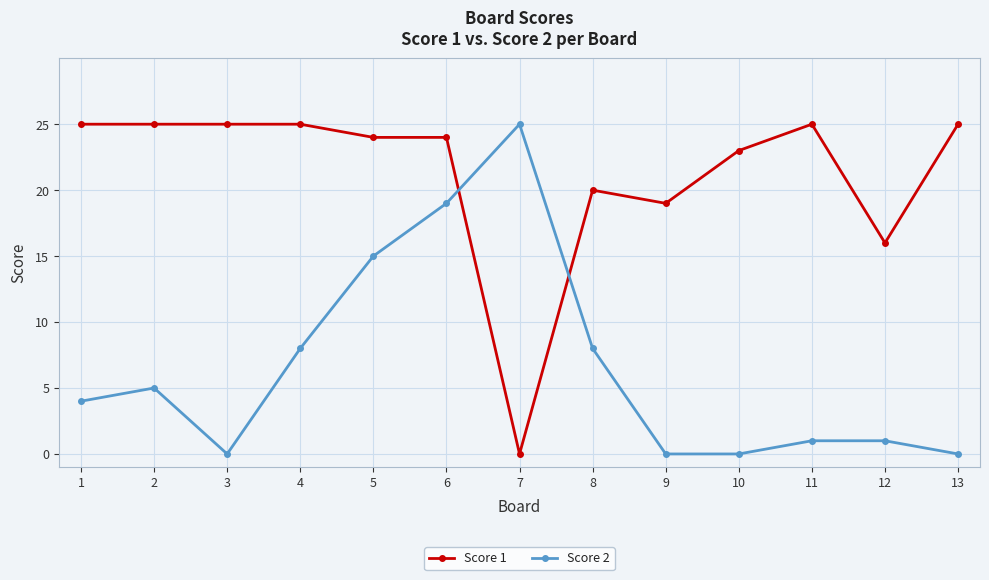

Is it true that Score 1 equals 25 at 11?

True